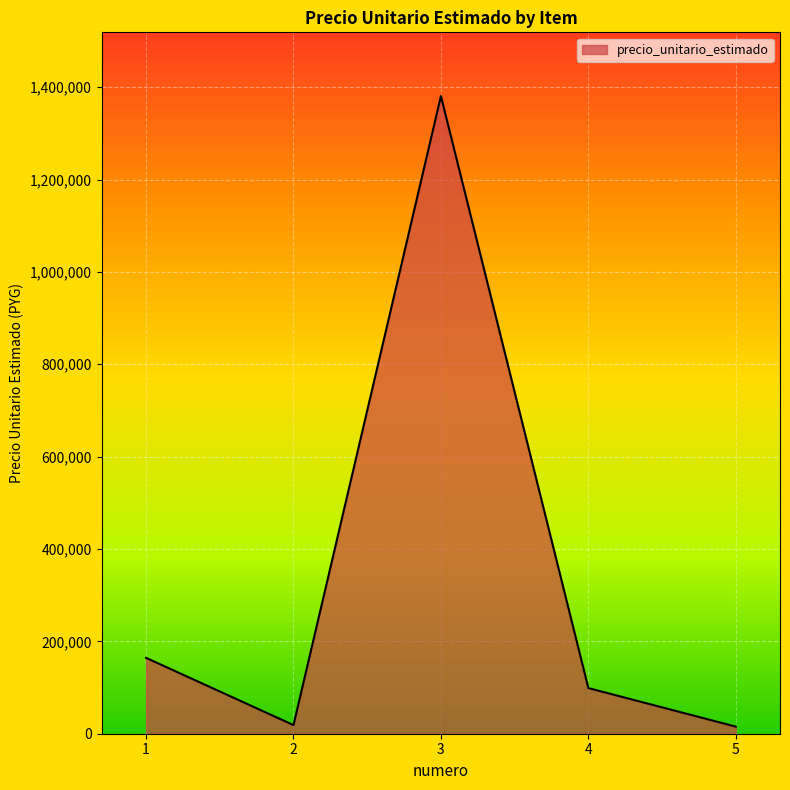

Is it true that the value at 2 is 18700?

True